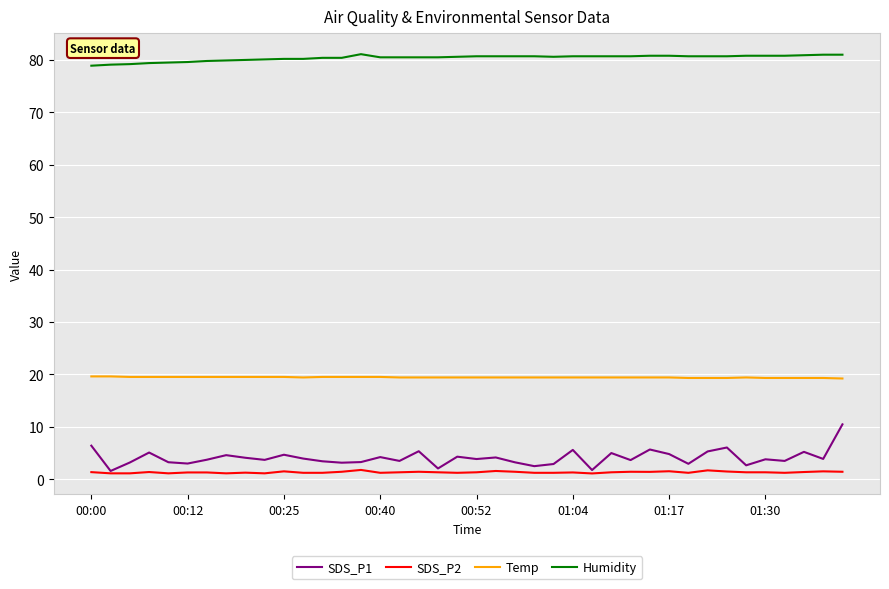

List the series in order of their peak value, highest first.

Humidity, Temp, SDS_P1, SDS_P2